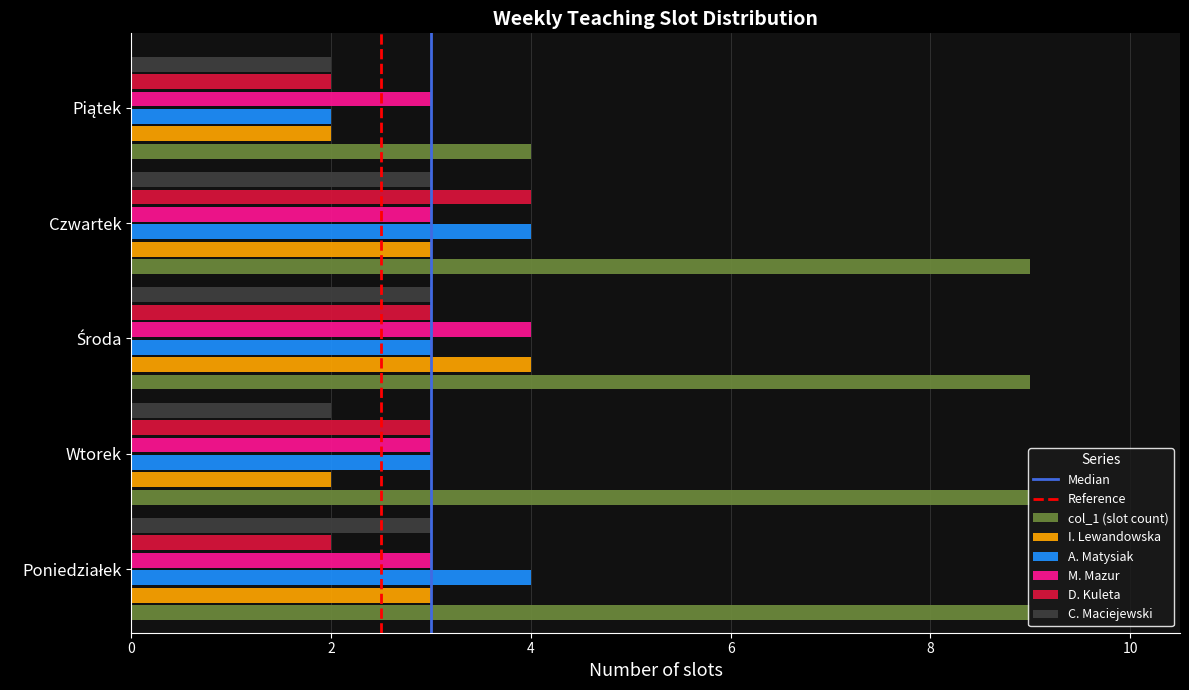

What is the average value of the C. Maciejewski series?

3